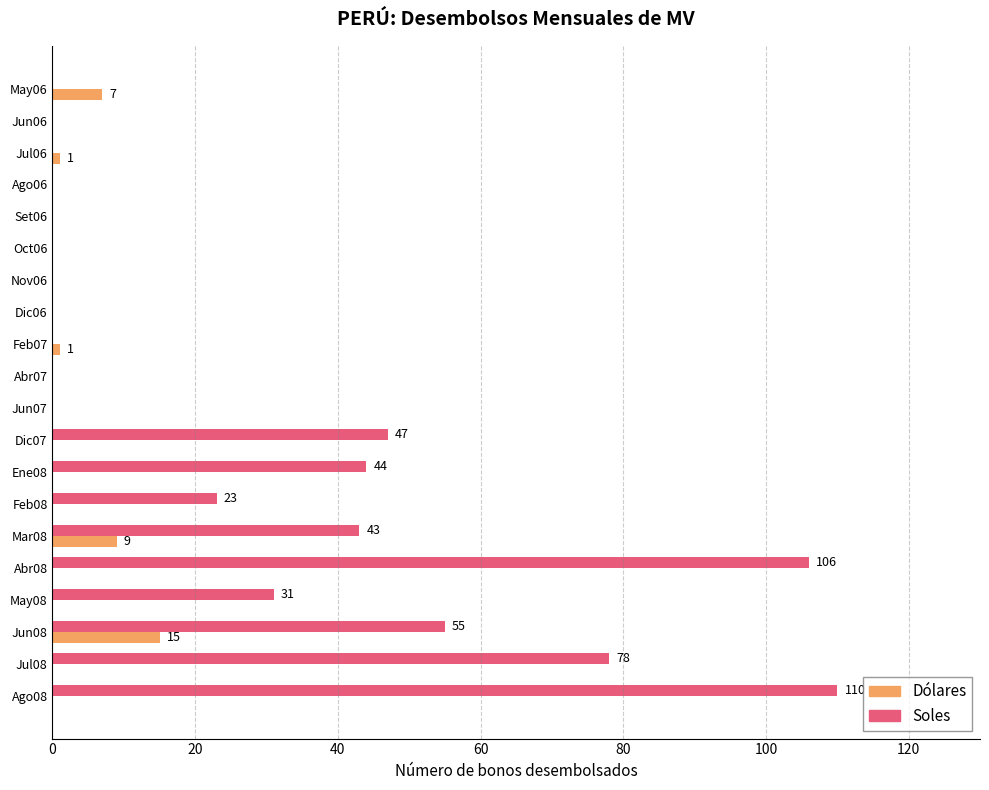

Which series has the largest total across all categories?

Soles